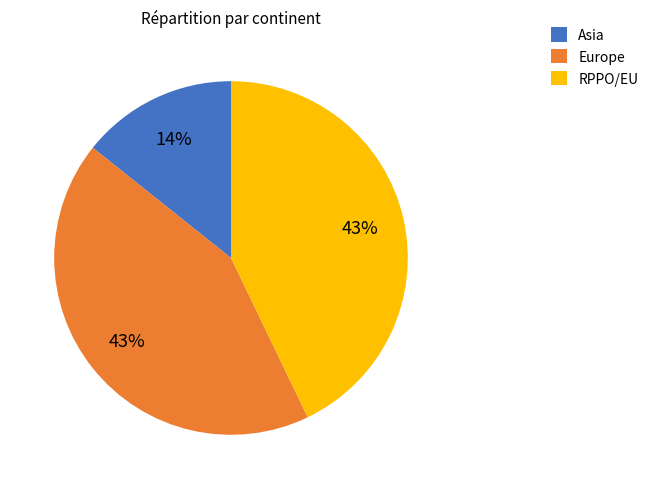

Is there any slice that represents more than half of the pie?

No